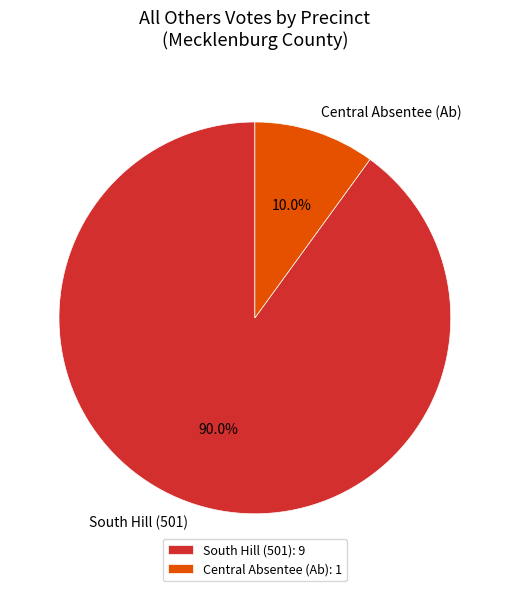

Do South Hill (501) and Central Absentee (Ab) together represent more than half of the pie?

Yes